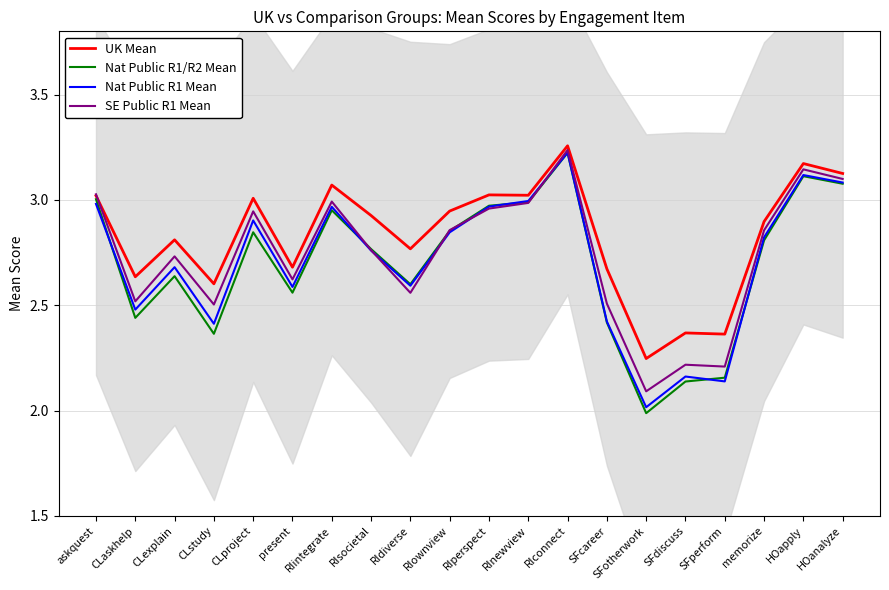

How many interior local valleys does the SE Public R1 Mean series have?

6